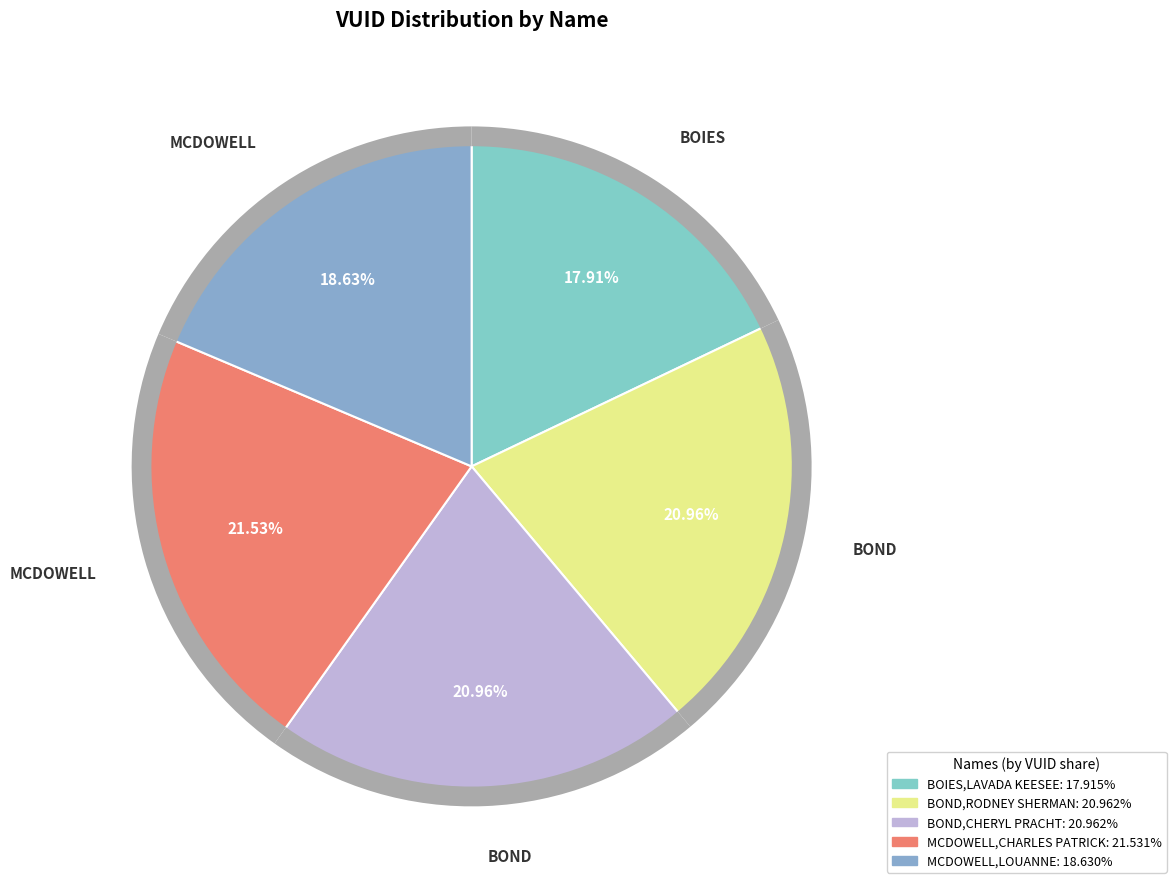

To the nearest percent, what is the average slice percentage?

20%